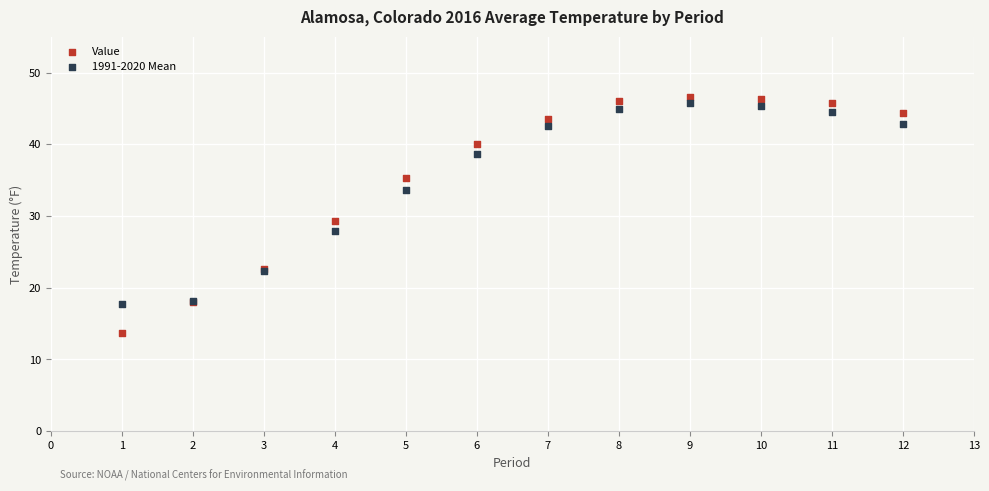

Which series reaches the minimum Y coordinate?

Value